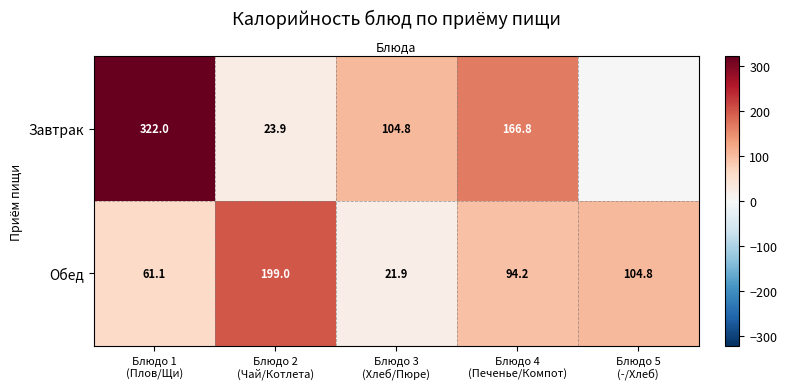

What is the lowest value of the Обед series?

21.9